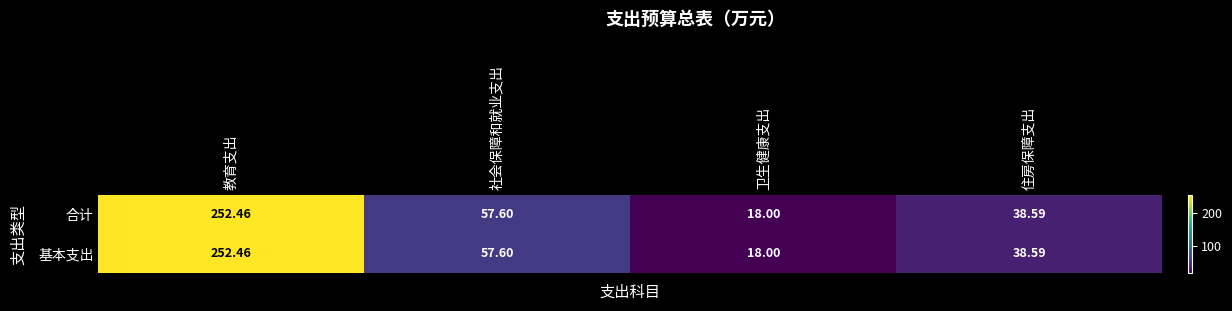

At which label does 基本支出 reach its minimum?

卫生健康支出